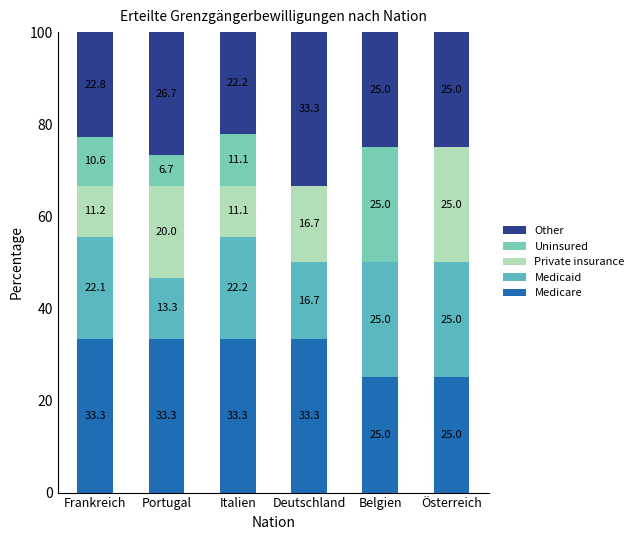

At how many categories does at least one series exceed 13?

6